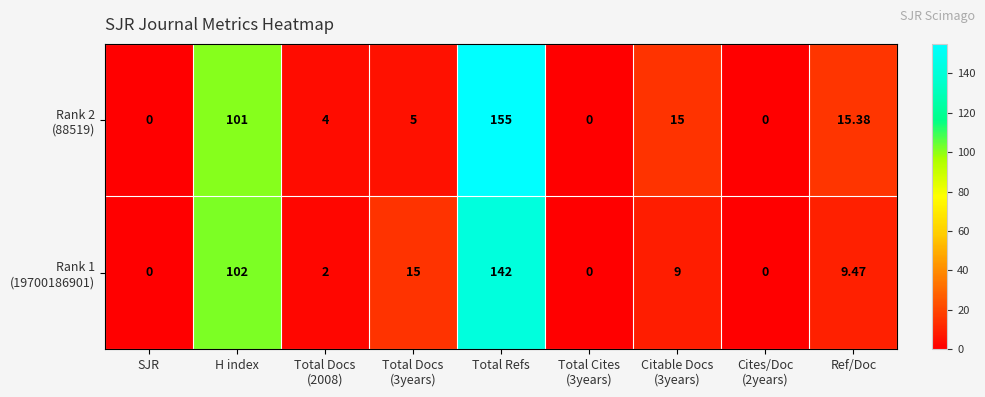

How many distinct data groups are displayed?

2